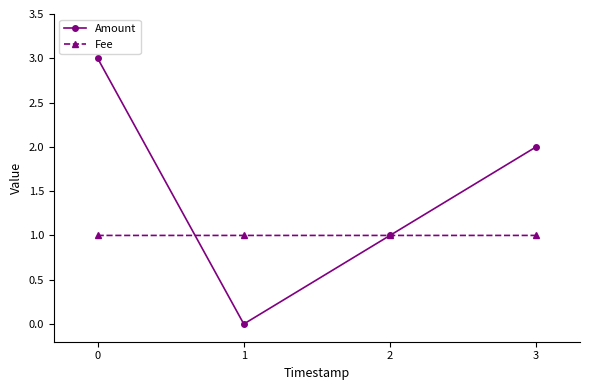

How many Fee values are between 1 and 2?

4